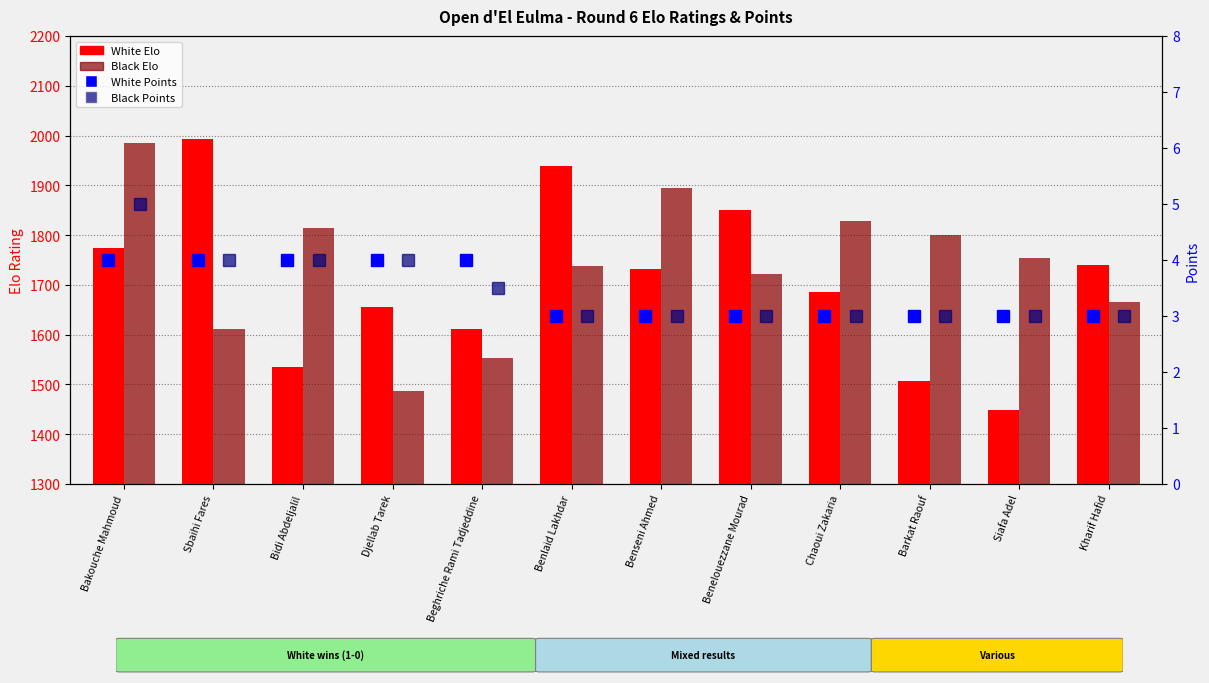

What position from the right is Kharif Hafid?

1